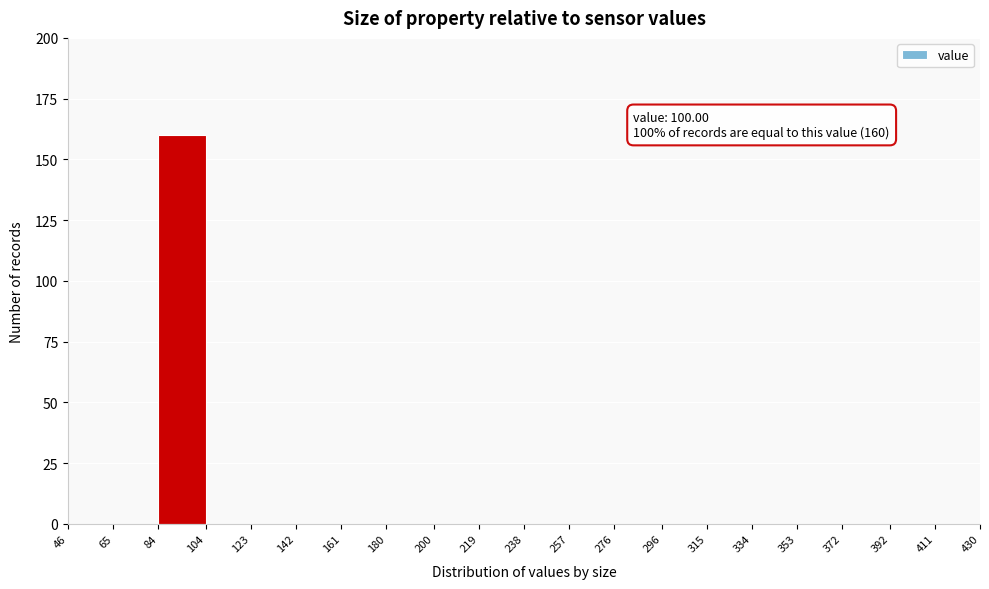

Which range on the x-axis has the tallest bar?

84 to 104